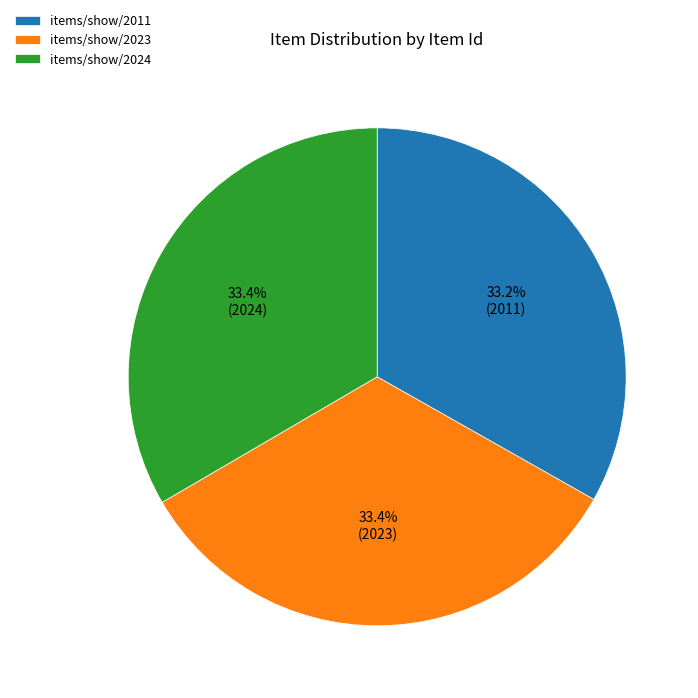

What is the total percentage of items/show/2024 and items/show/2011?

66.6%